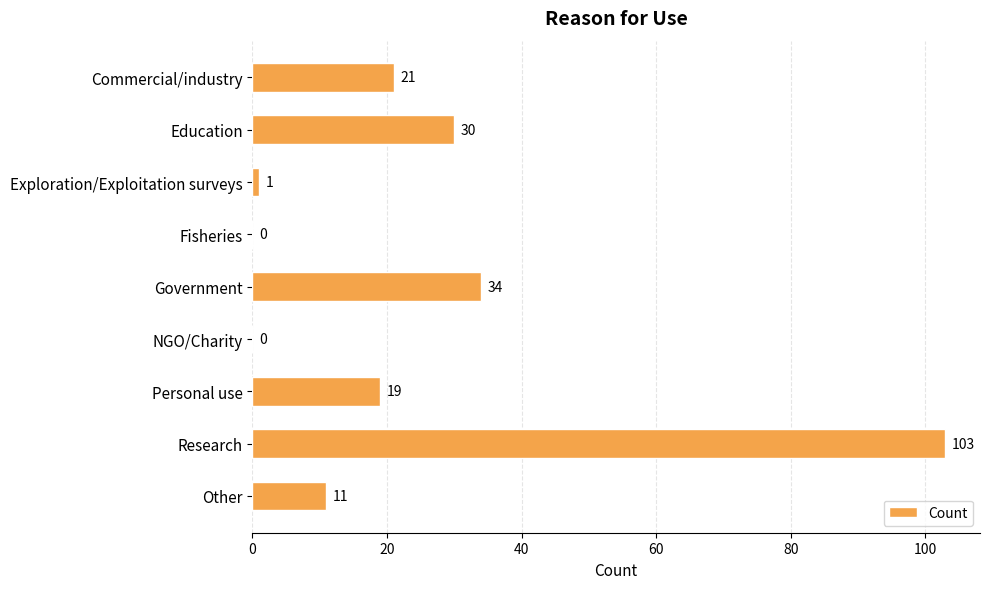

Does the chart contain stacked bars?

No